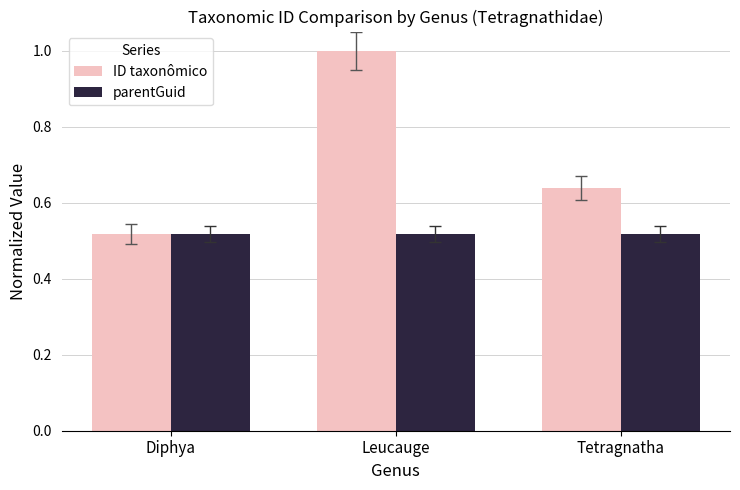

The value of parentGuid at Diphya is 0.7. True or false?

False